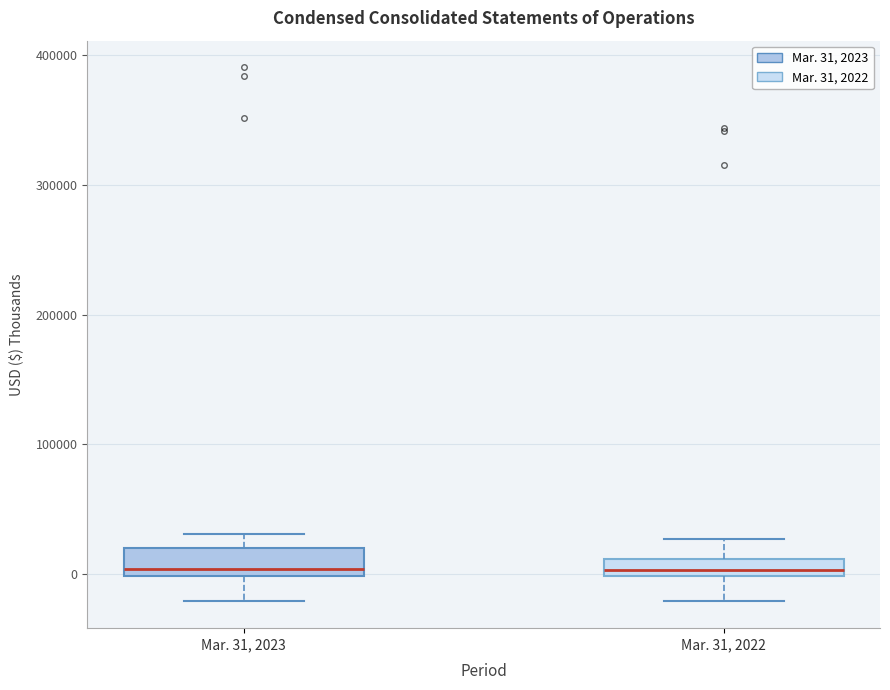

Where is the upper edge of the box for Mar. 31, 2023 on the y-axis? The values are not printed on the chart, so give them approximately, as read against the axis.

20000